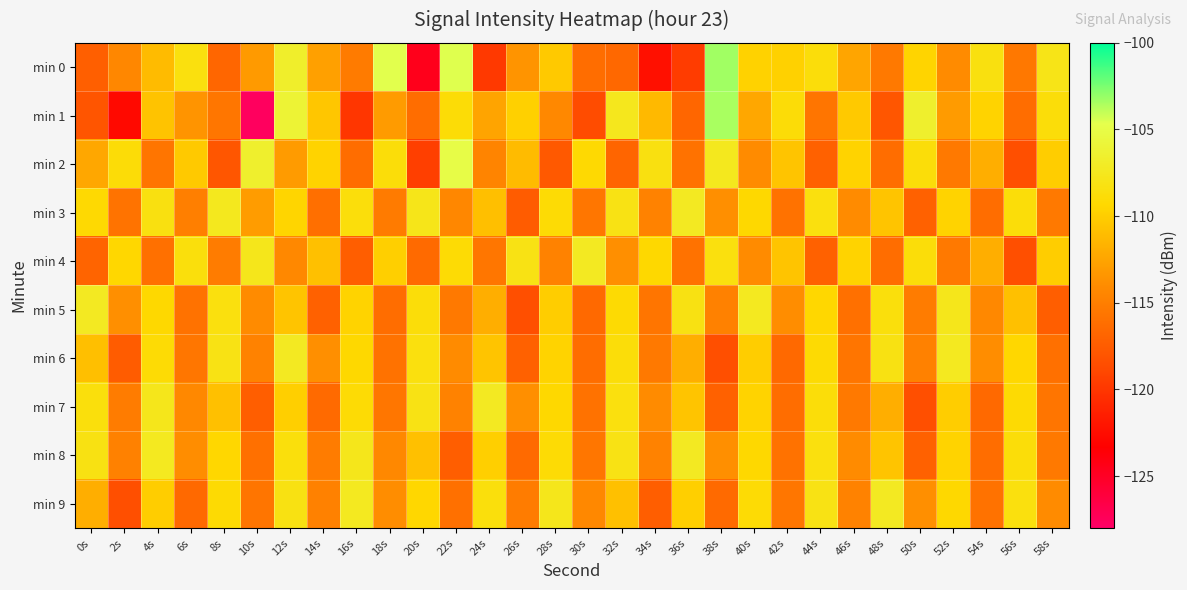

Which category has the highest value across all series?

38s